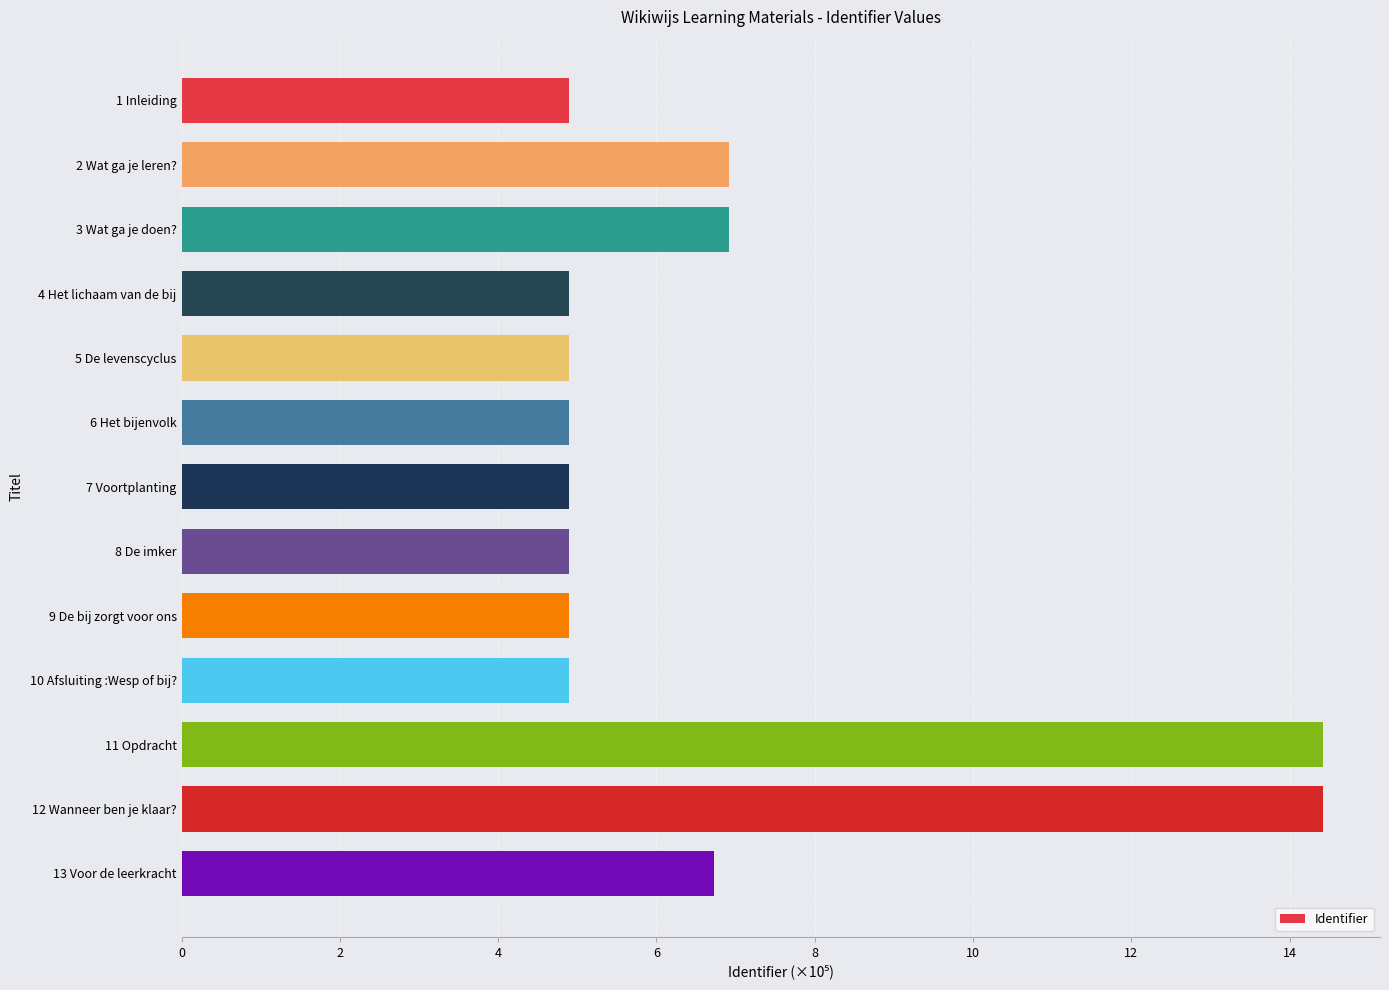

What is the minimum value shown in the chart?

4.9